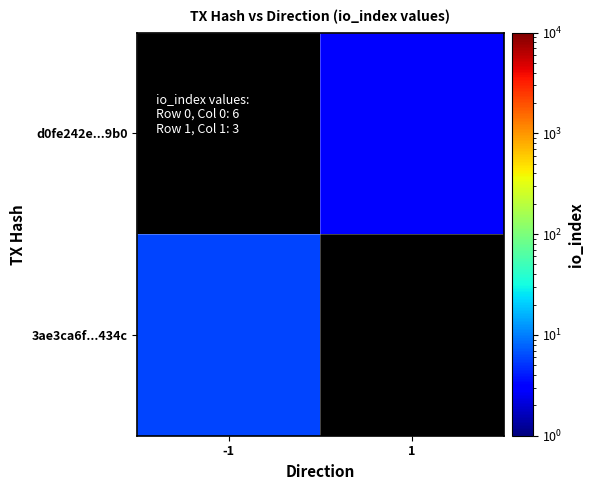

Rank the series by their maximum value, from highest to lowest.

3ae3ca6f...434c, d0fe242e...9b0